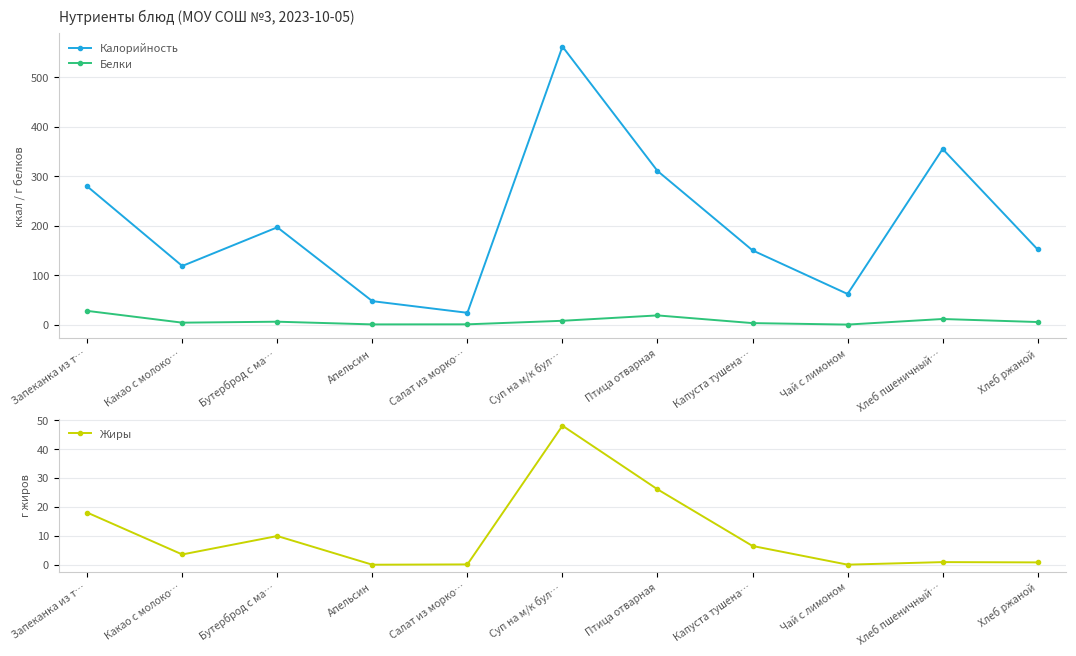

Which label corresponds to the smallest value in the chart?

Апельсин